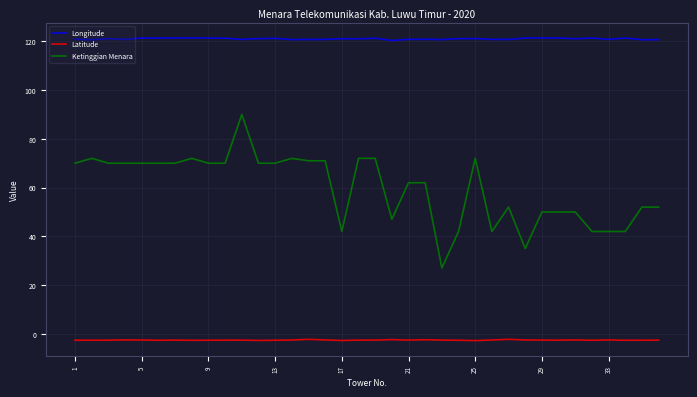

Which series has the largest total across all categories?

Longitude